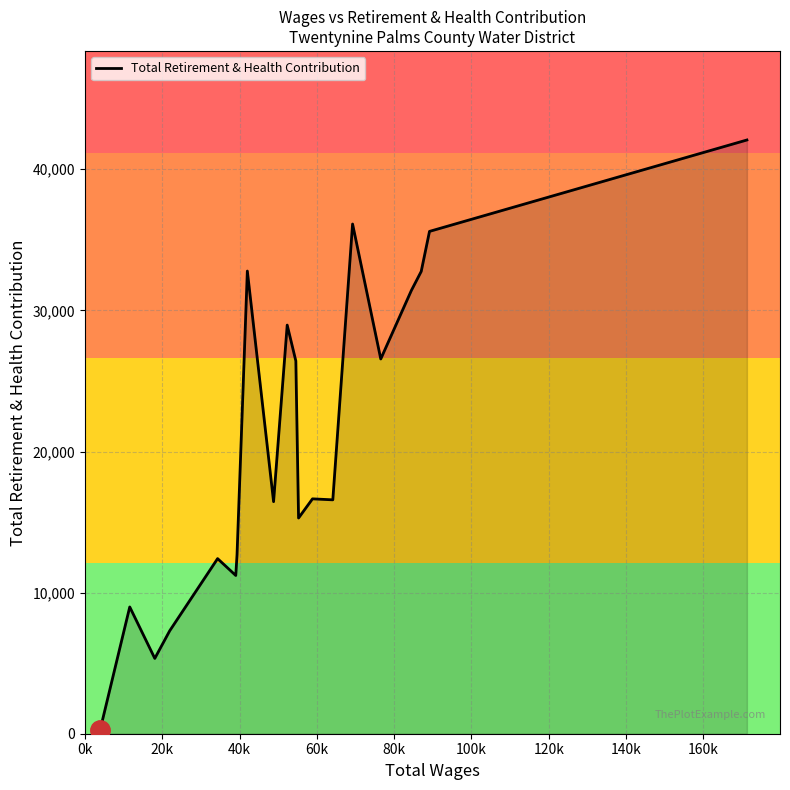

Does the chart display data point markers on the line(s)?

No